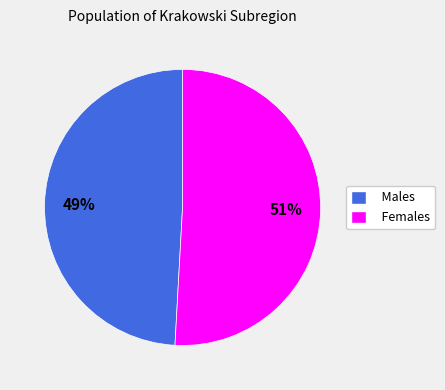

To the nearest percent, what portion does Males represent?

49%